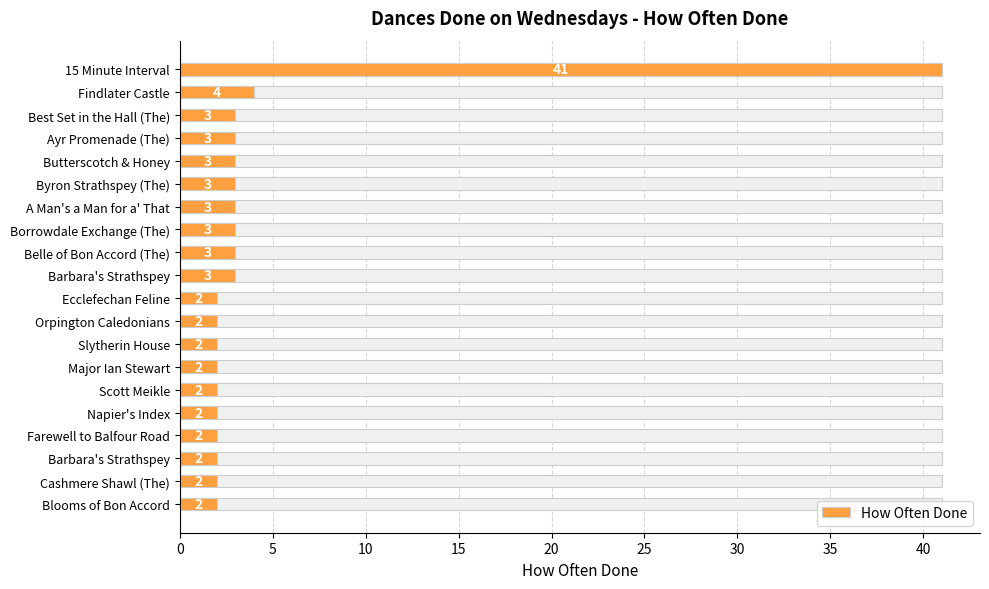

Between 13 and 11, which is larger?

13